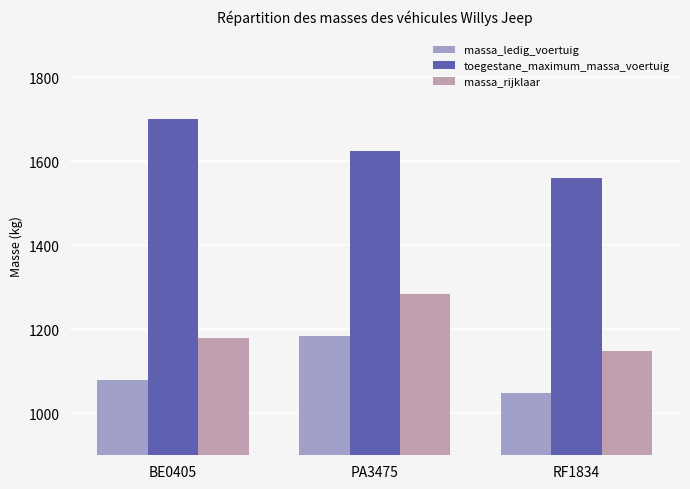

Reading left to right, what are all the values shown in this chart?

massa_ledig_voertuig: 1080	1185	1049
toegestane_maximum_massa_voertuig: 1701	1624	1561
massa_rijklaar: 1180	1285	1149